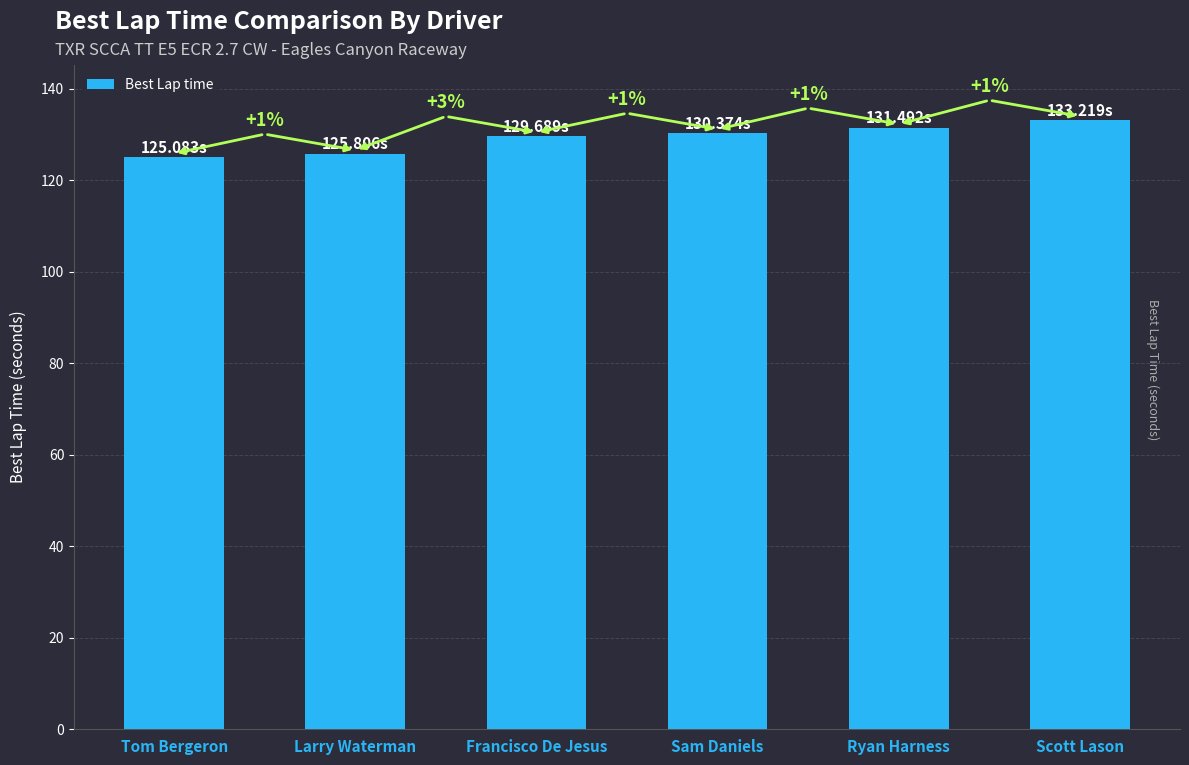

Reading left to right, what are all the values shown in this chart?

125.1	125.8	129.7	130.4	131.5	133.2